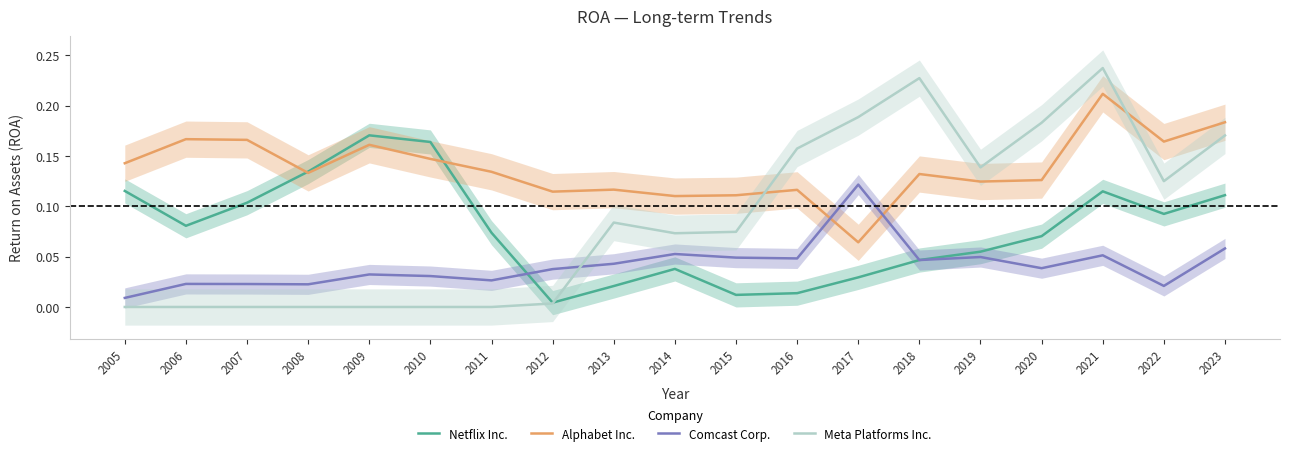

At how many categories does at least one series exceed 0?

19